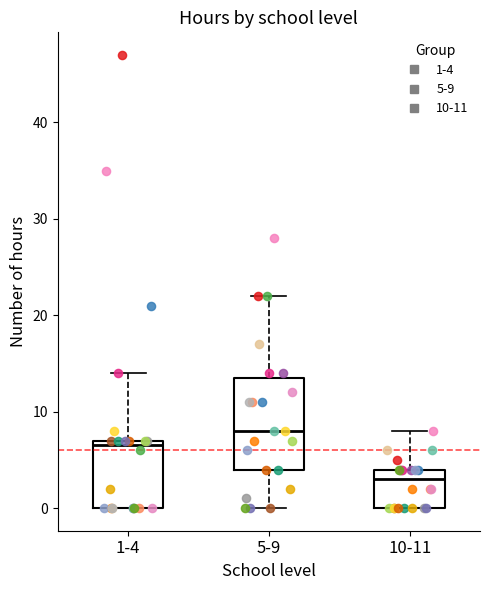

Where does the median line of the box for 5-9 sit on the y-axis? The values are not printed on the chart, so give them approximately, as read against the axis.

8